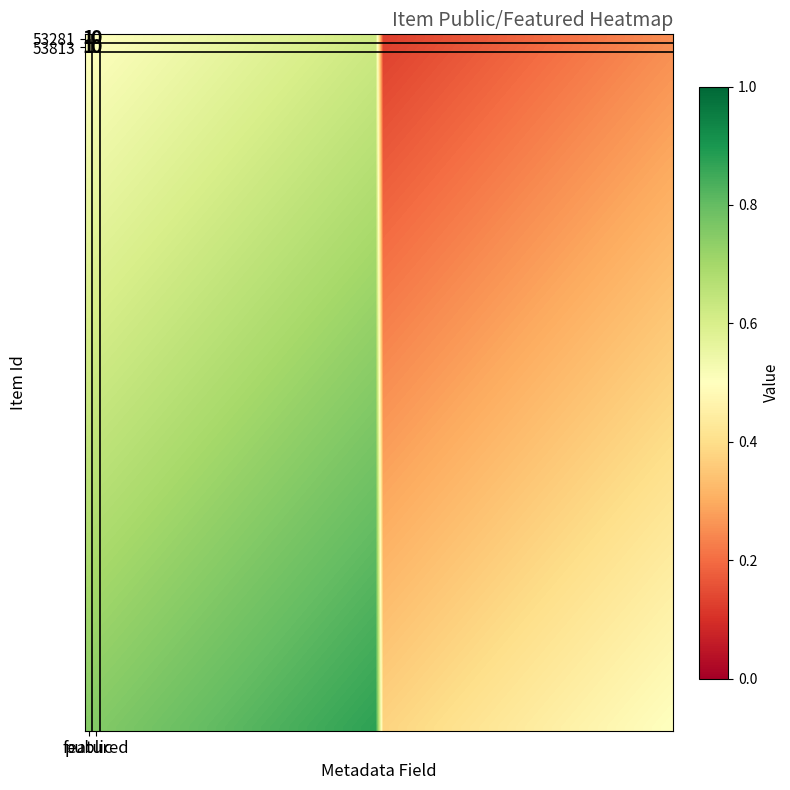

Rank the series at public from lowest to highest value.

53281, 53813